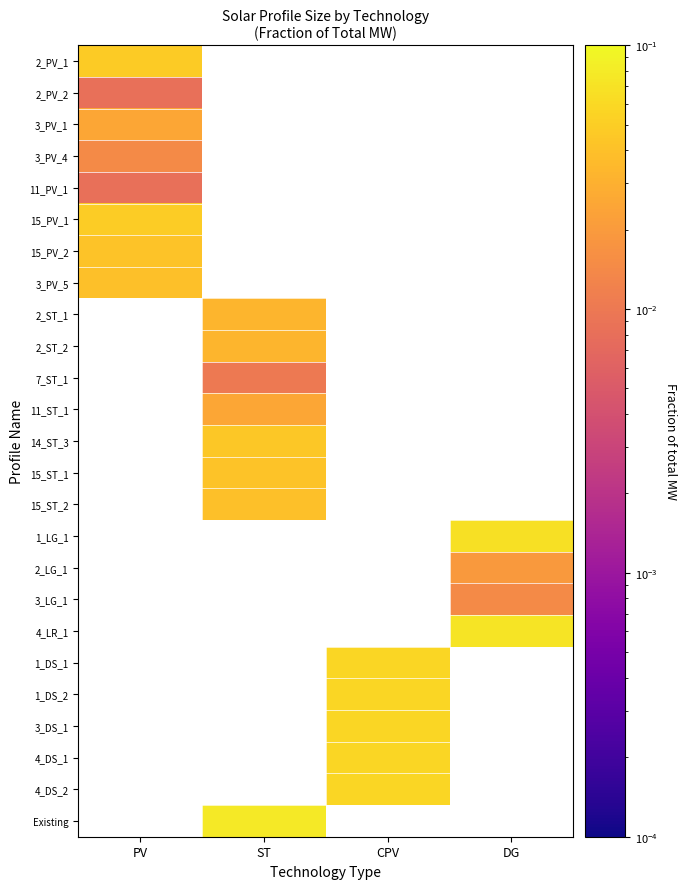

Is it true that 4_LR_1 equals 0.1 at DG?

True